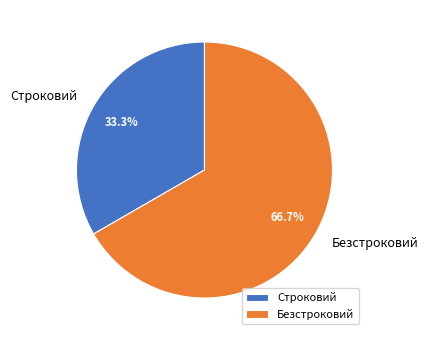

How many segments does this pie chart have?

2